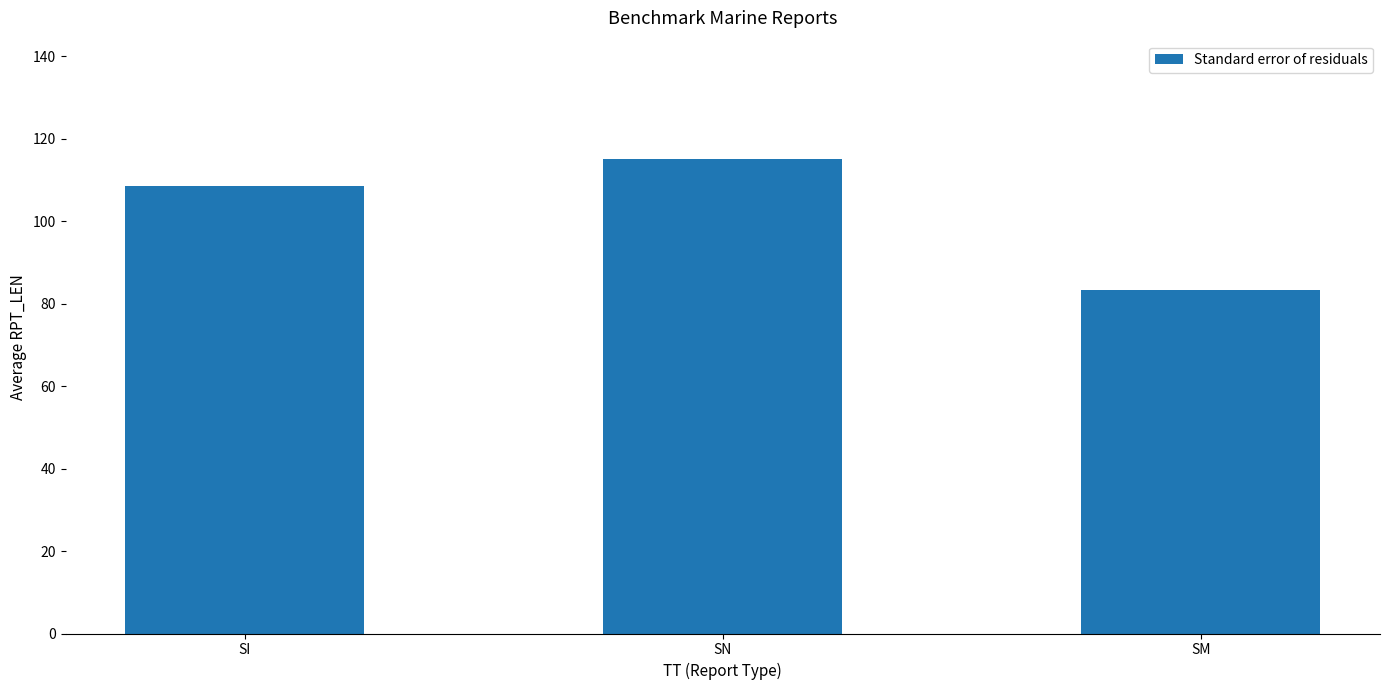

Read the value at SI.

108.5